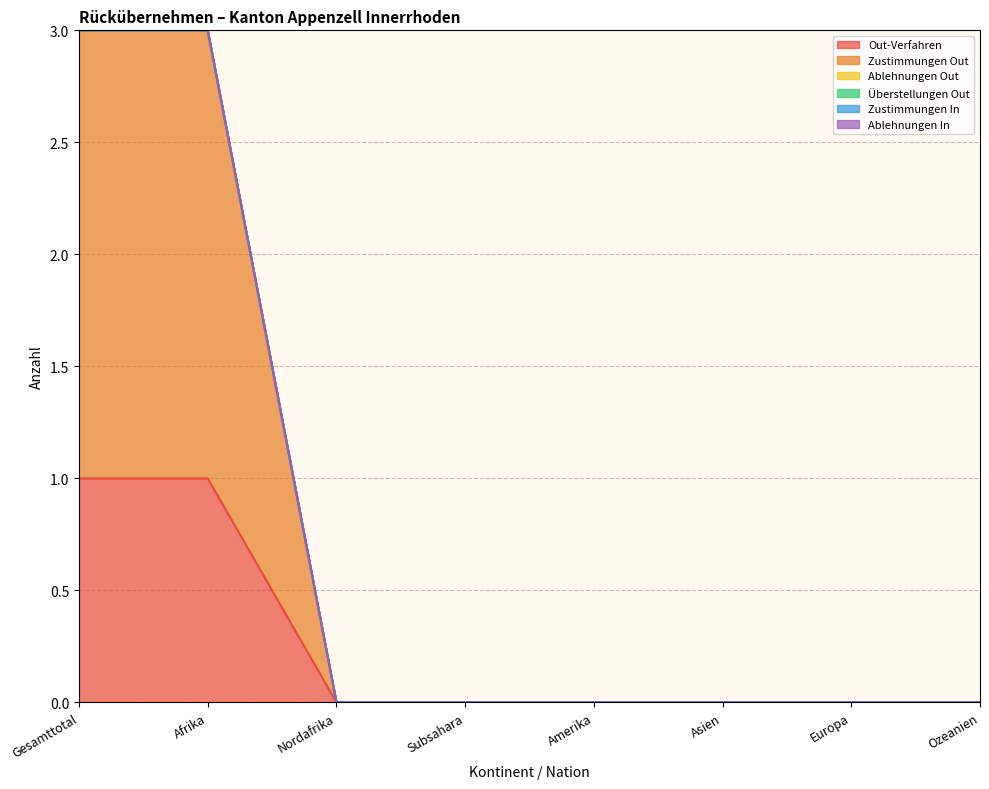

What is the label of the 5th point from the left?

Amerika